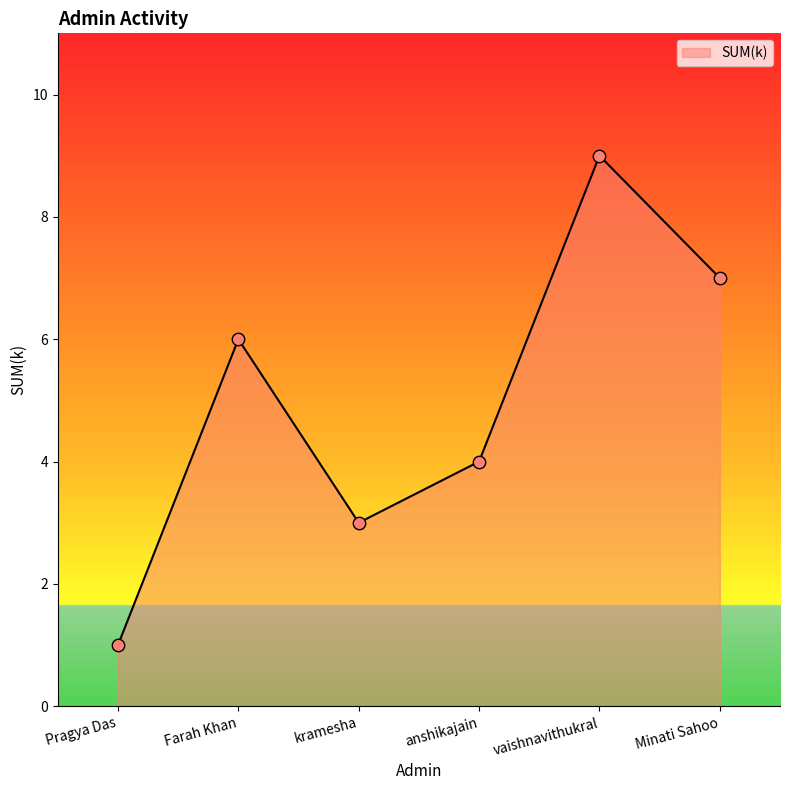

Approximately how many times larger is the value at anshikajain compared to Farah Khan?

0.7